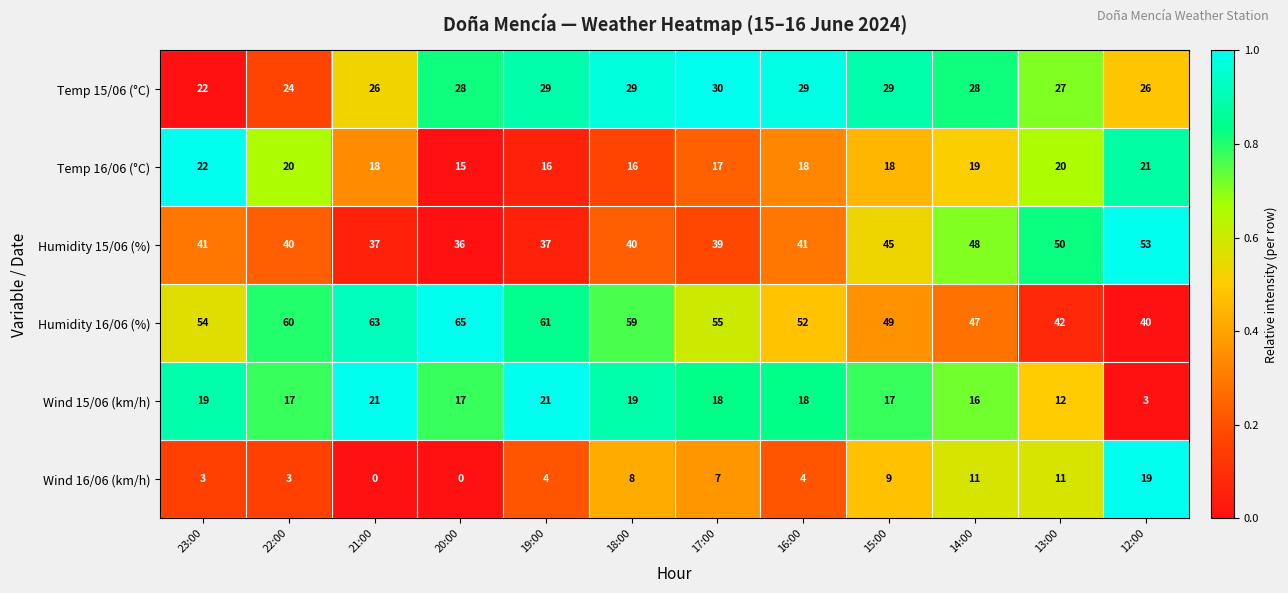

What is the highest value of the Humidity 15/06 (%) series?

53